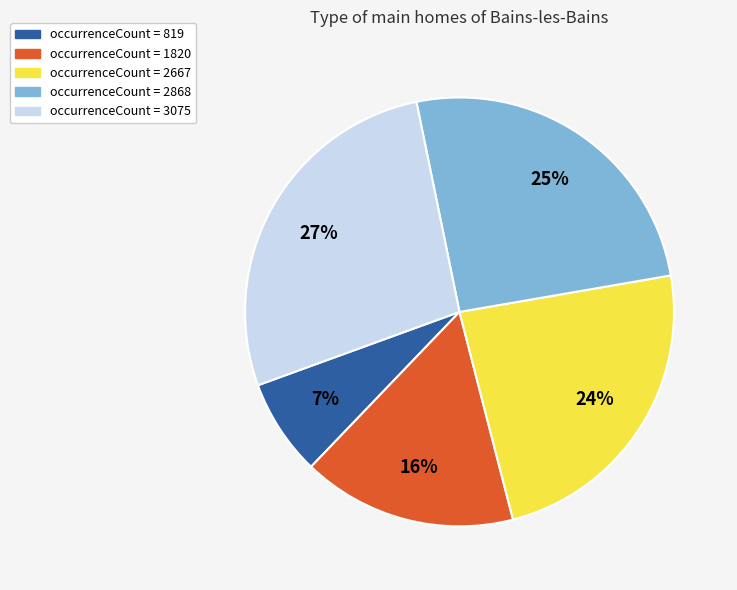

Combined, do occurrenceCount = 2868 and occurrenceCount = 1820 account for over 50%?

No